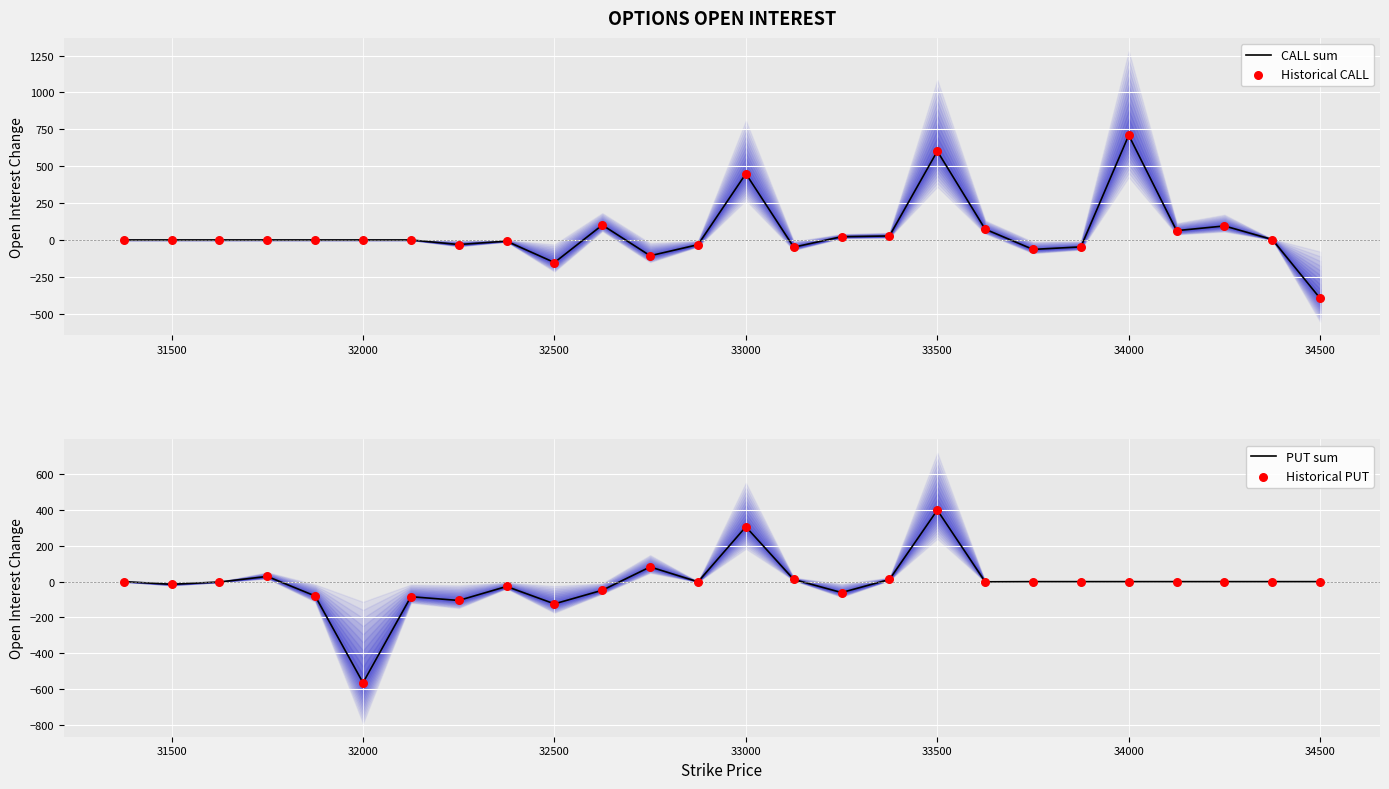

At how many categories does at least one series exceed -193?

26